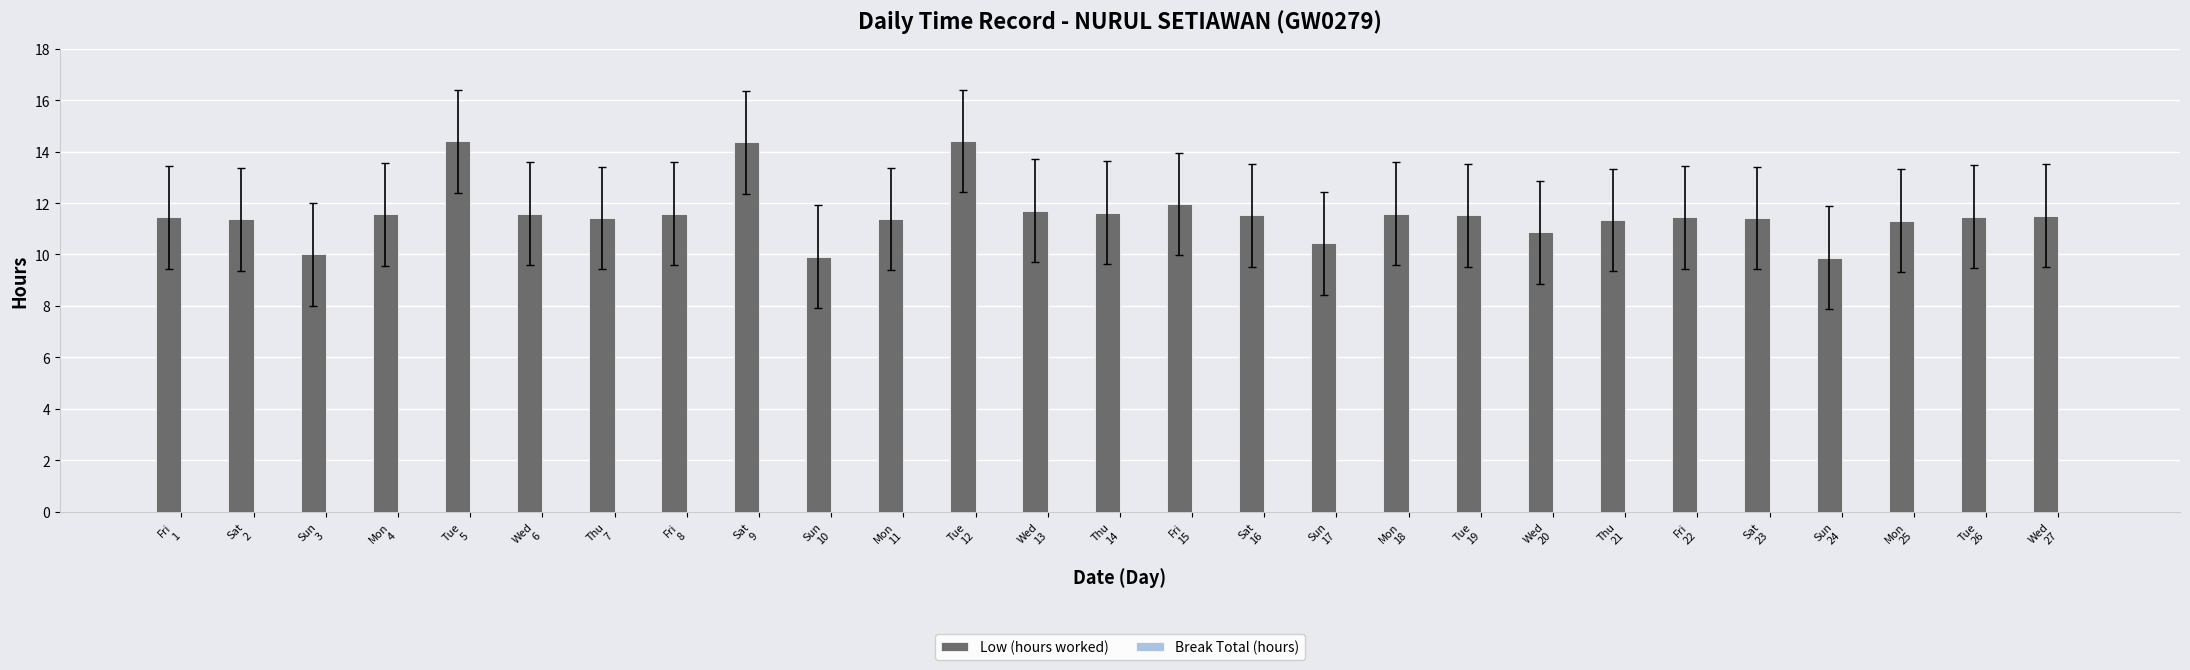

What is the label of the 6th bar from the right?

Fri
22